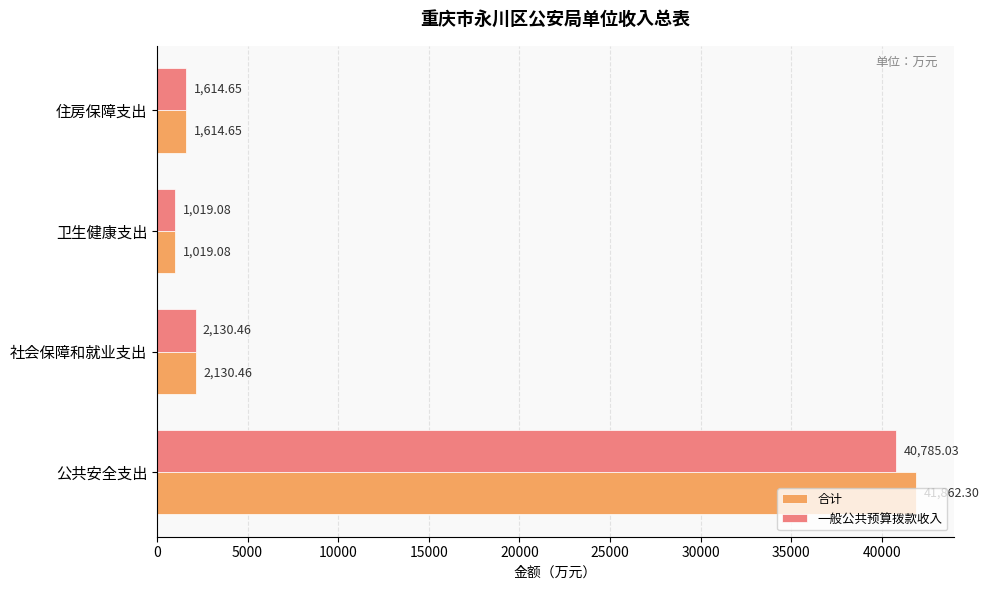

What is the difference between the second highest and second lowest values in the 一般公共预算拨款收入 series?

515.8